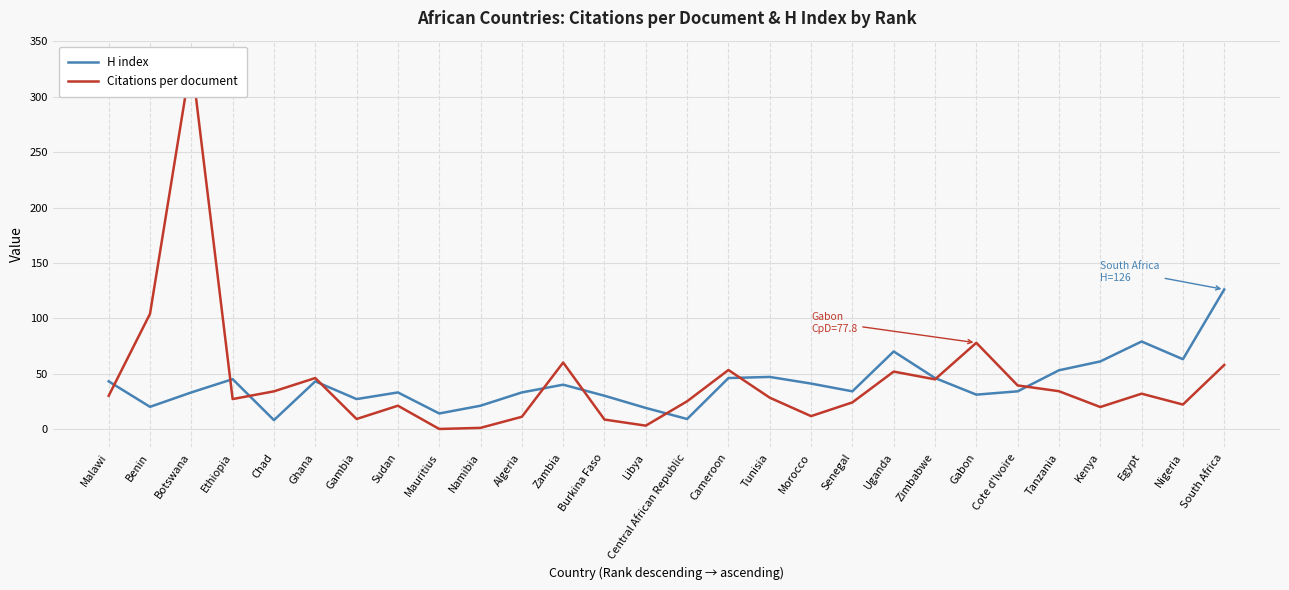

What is the difference between the highest and lowest values at South Africa?

68.2